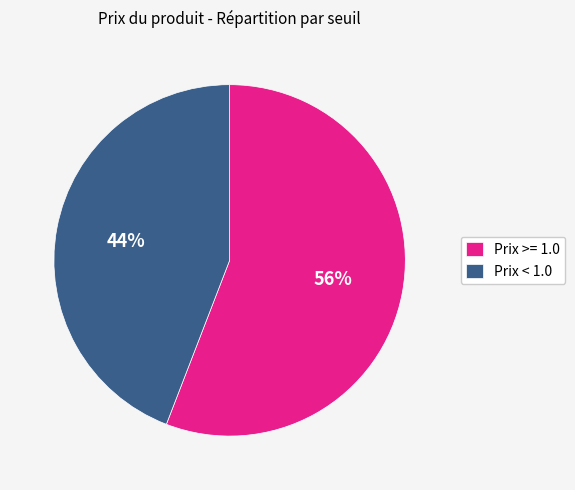

Is there a majority slice in this chart?

Yes